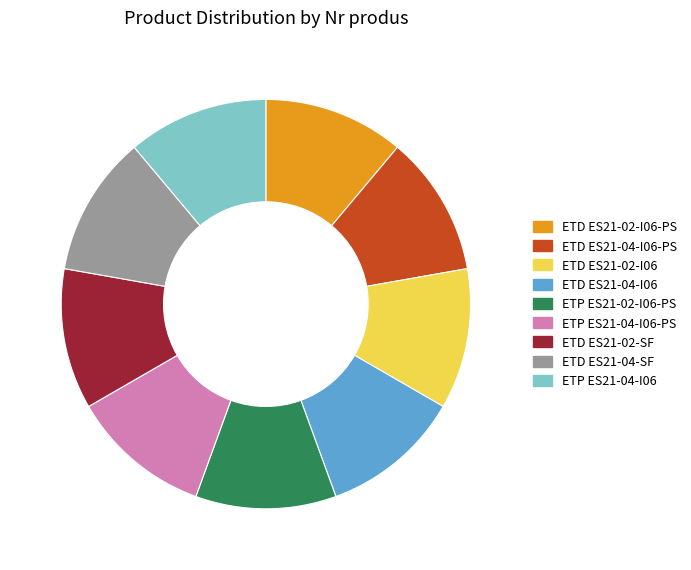

Does ETD ES21-02-I06 account for over 50% of the chart?

No